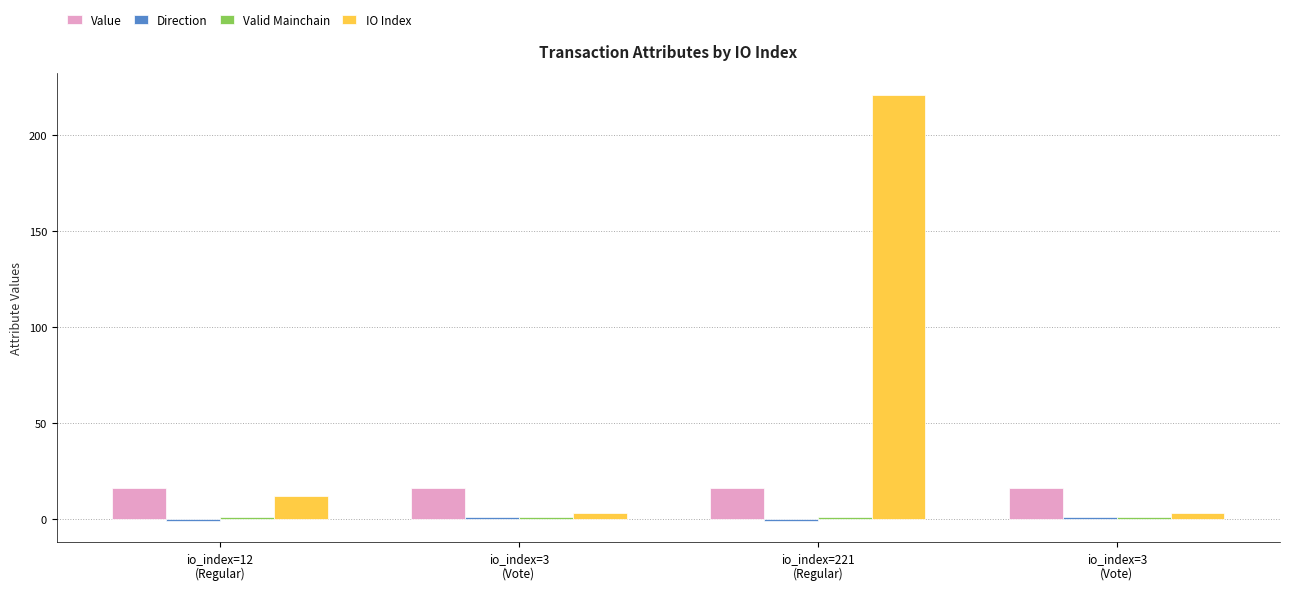

Count the number of data series in this chart.

4